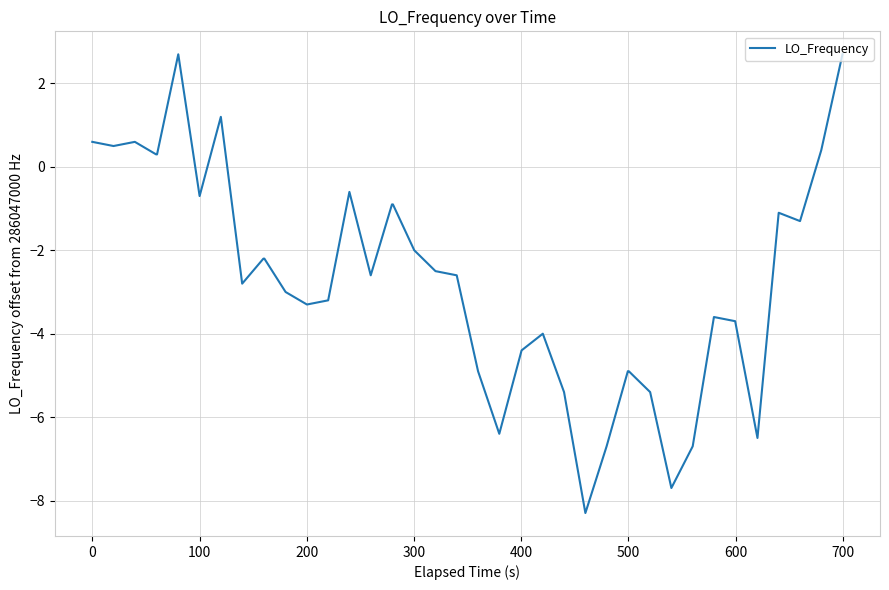

What is the smallest value displayed?

-8.3